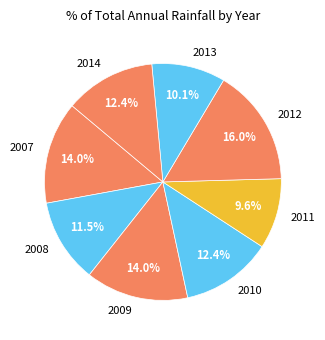

To the nearest percent, what is the combined percentage of 2013 and 2010?

22%